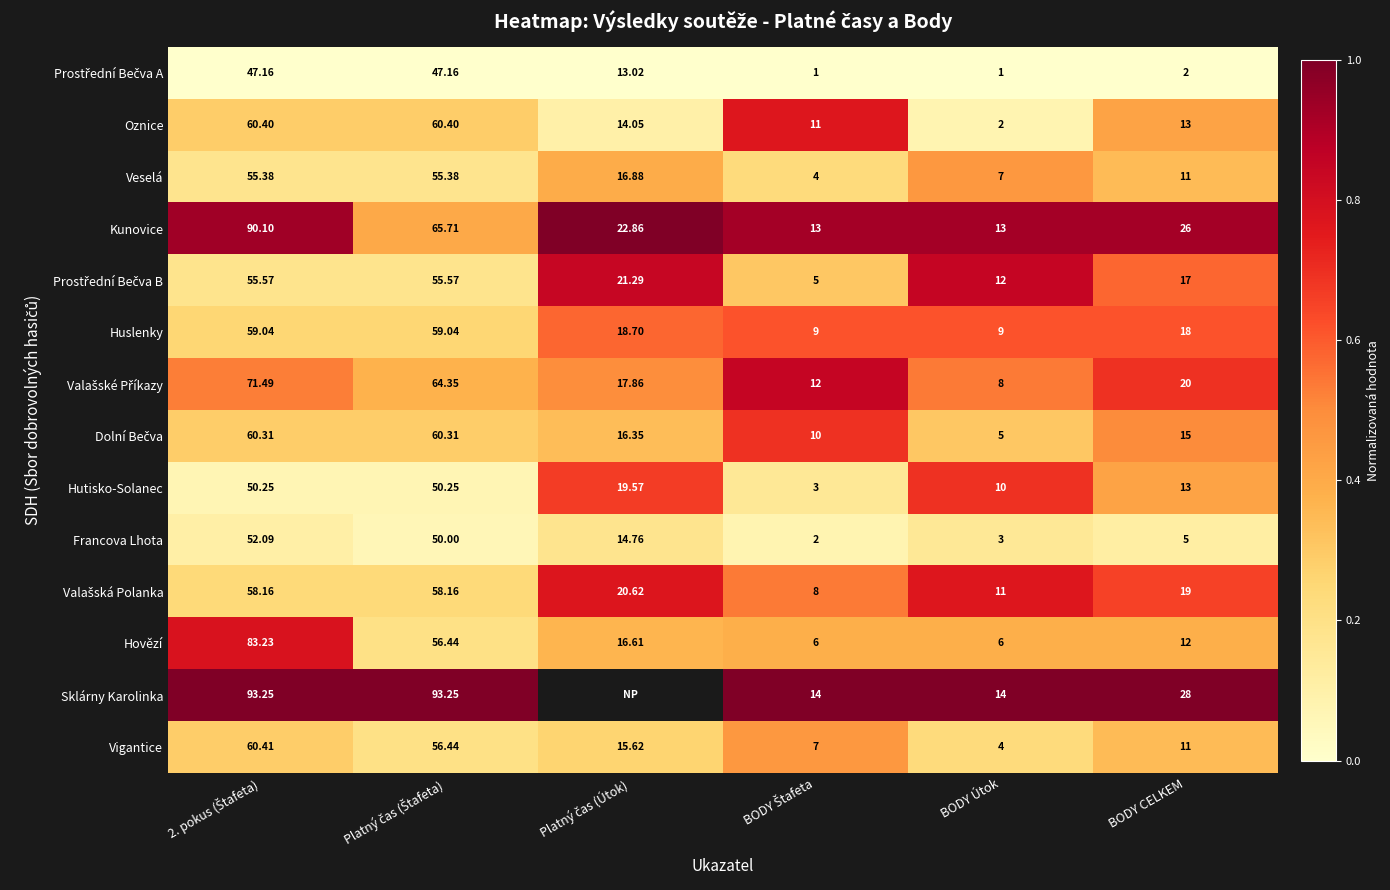

At BODY Štafeta, list the series in order from largest to smallest.

Sklárny Karolinka, Kunovice, Valašské Příkazy, Oznice, Dolní Bečva, Huslenky, Valašská Polanka, Vigantice, Hovězí, Prostřední Bečva B, Veselá, Hutisko-Solanec, Francova Lhota, Prostřední Bečva A